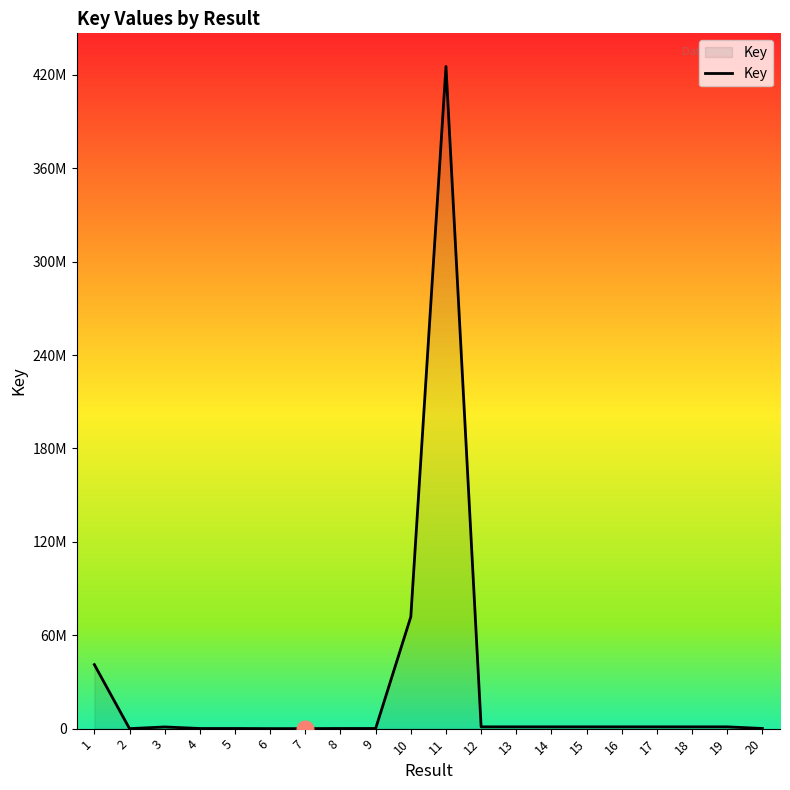

Does the chart display data point markers on the line(s)?

No